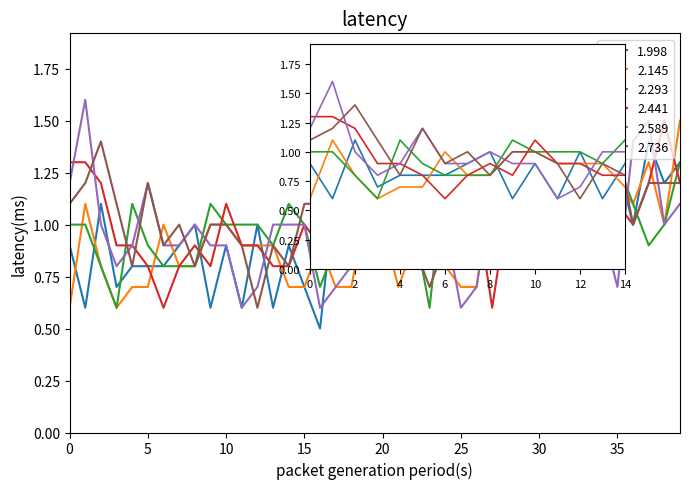

Is it true that 1.998 equals 1.8 at 1999/06/17 06:05?

False